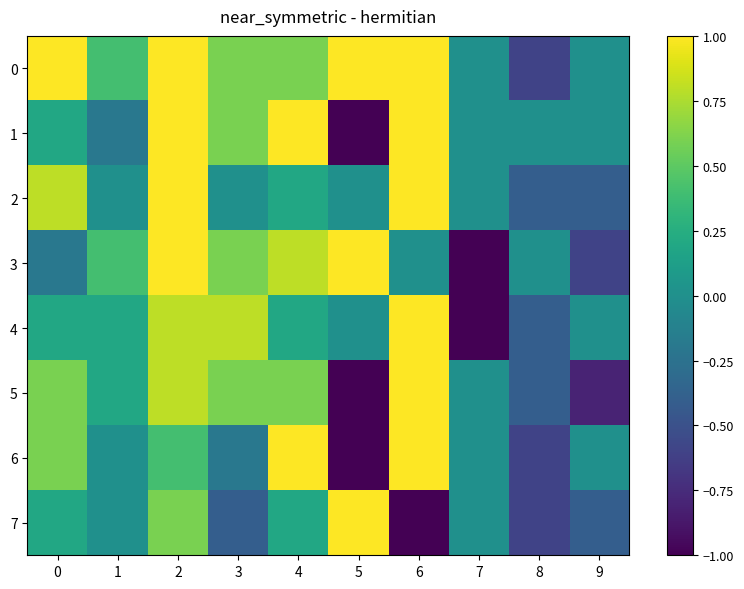

What is the difference between the highest and lowest values at 1?

0.6